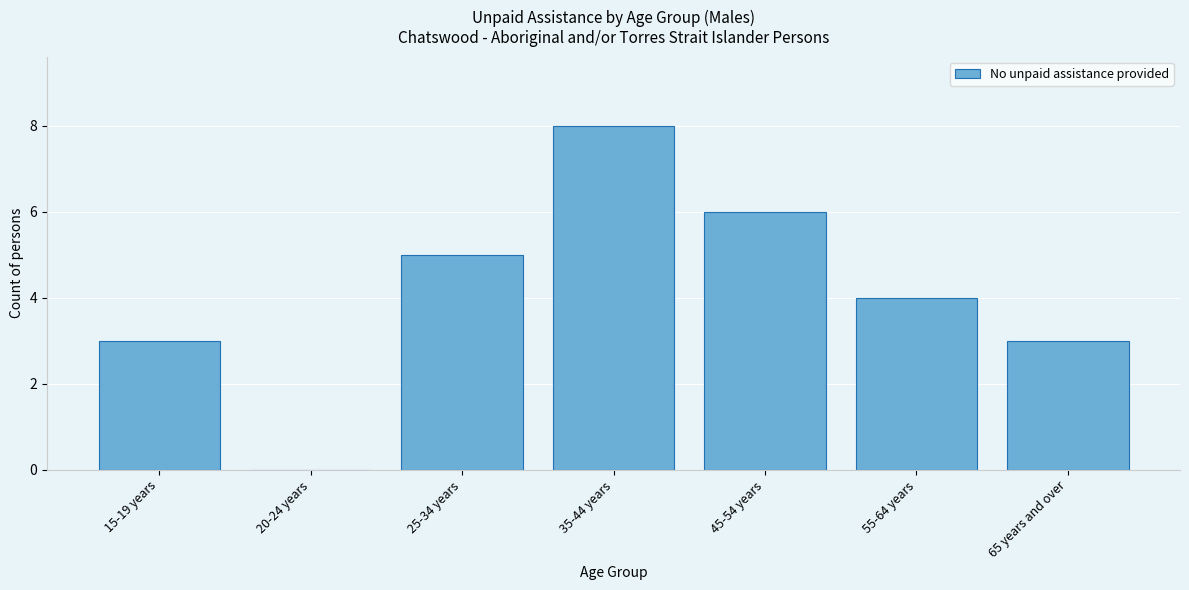

Reading right to left, what are all the values shown in this chart?

65 years and over=3	55-64 years=4	45-54 years=6	35-44 years=8	25-34 years=5	20-24 years=0	15-19 years=3